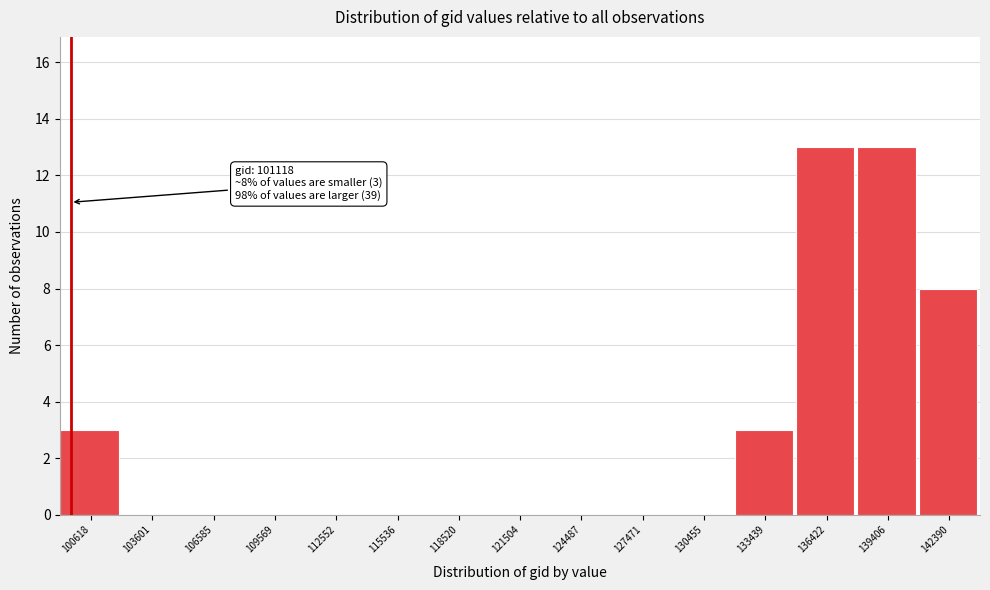

Reading left to right, transcribe all the data shown in this chart.

100618=3	103601=0	106585=0	109569=0	112552=0	115536=0	118520=0	121504=0	124487=0	127471=0	130455=0	133439=3	136422=13	139406=13	142390=8